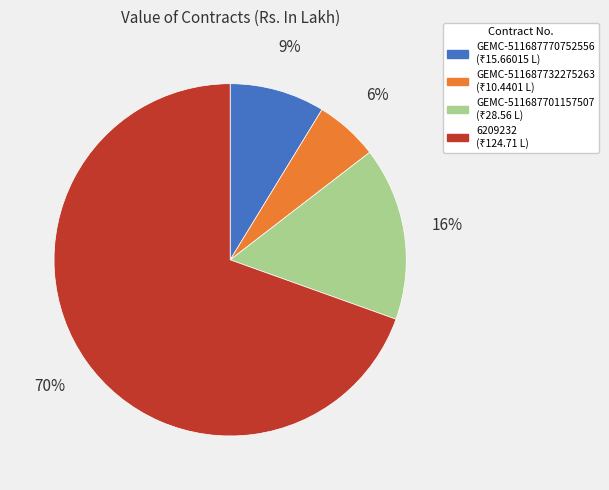

True or false: GEMC-511687732275263 accounts for 12% of the total.

False